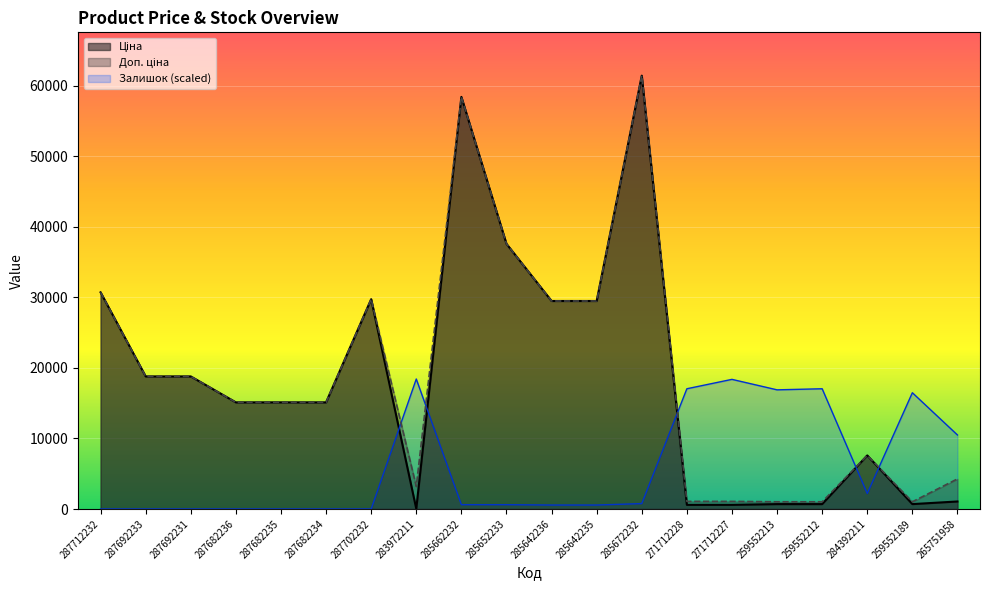

Which series has the widest spread of values?

Ціна